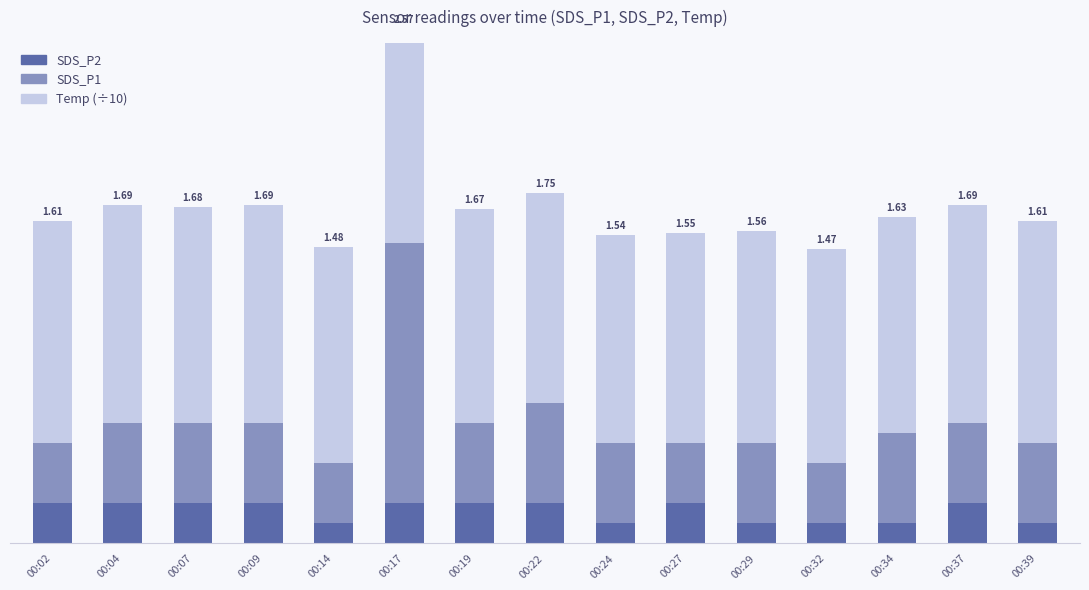

Count the SDS_P1 values in the range 0 to 1.

14